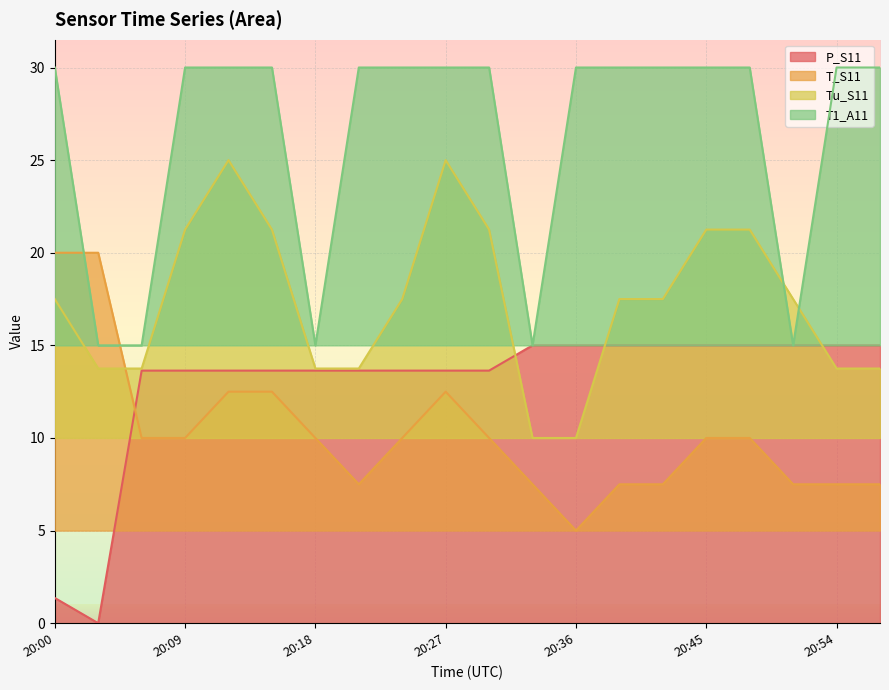

List the series in order of their overall mean, lowest first.

T_S11, P_S11, Tu_S11, T1_A11